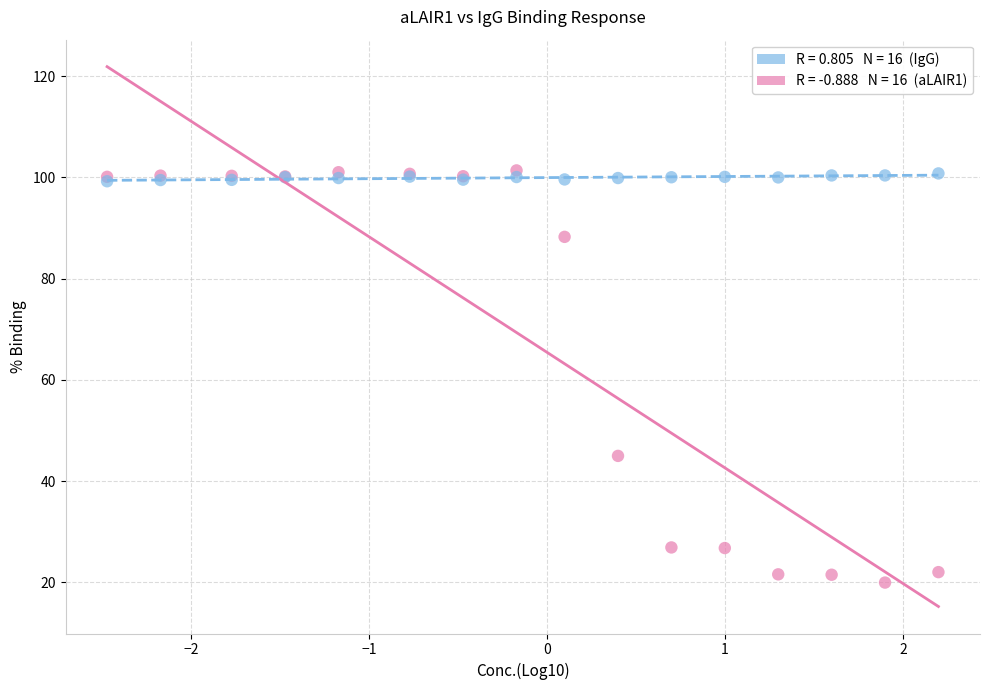

Across all series, what Y value is closest to 60?

45.0